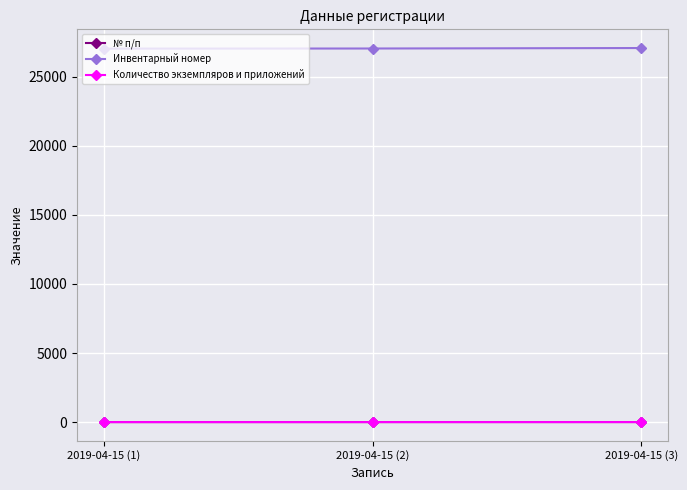

At how many categories does at least one series exceed 22901?

3